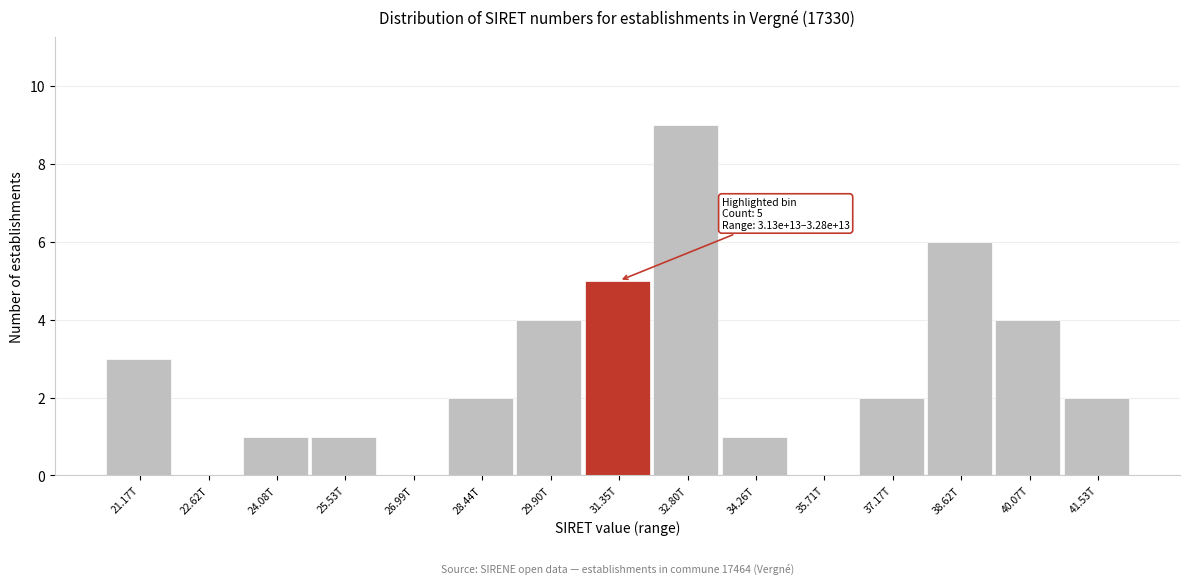

Reading right to left, list all the values displayed in this chart.

41.53T=2	40.07T=4	38.62T=6	37.17T=2	35.71T=0	34.26T=1	32.80T=9	31.35T=5	29.90T=4	28.44T=2	26.99T=0	25.53T=1	24.08T=1	22.62T=0	21.17T=3